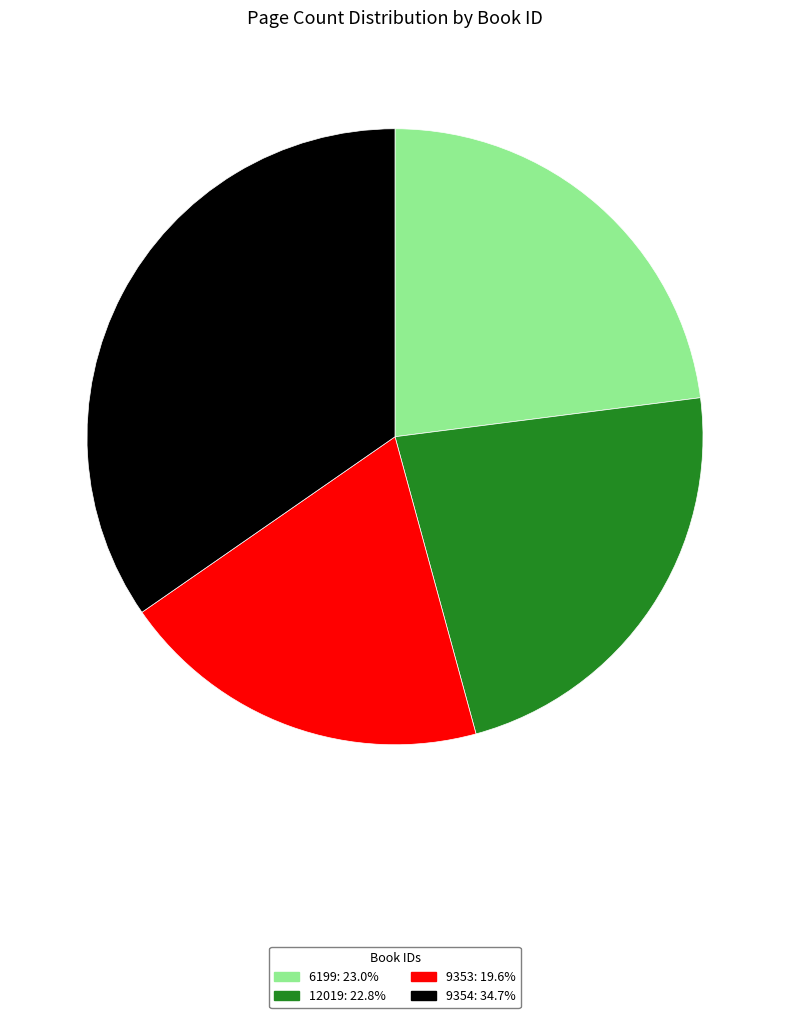

Is there a majority slice in this chart?

No